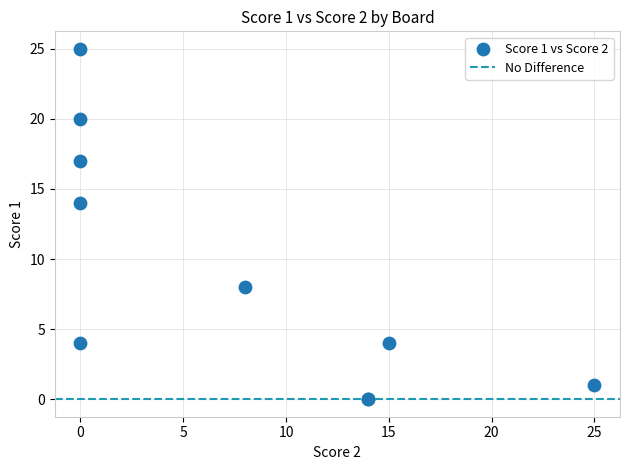

What Y value in the scatter plot is closest to 12?

14